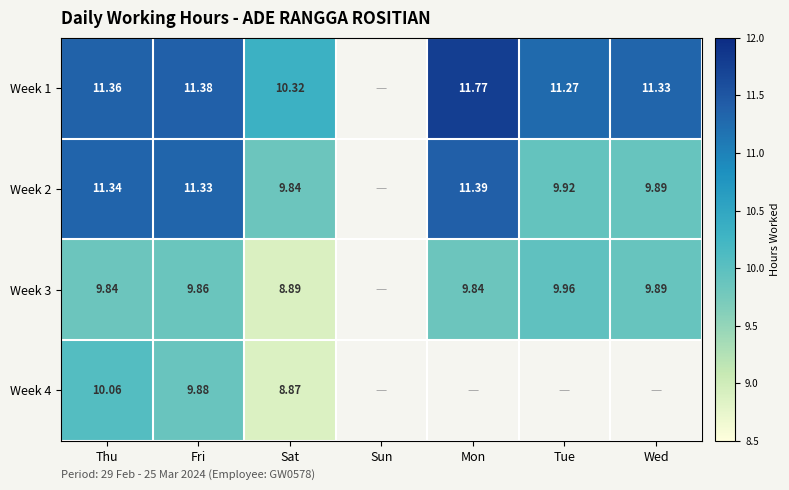

Is the value of Week 2 at Tue greater than the value of Week 1 at Thu?

No